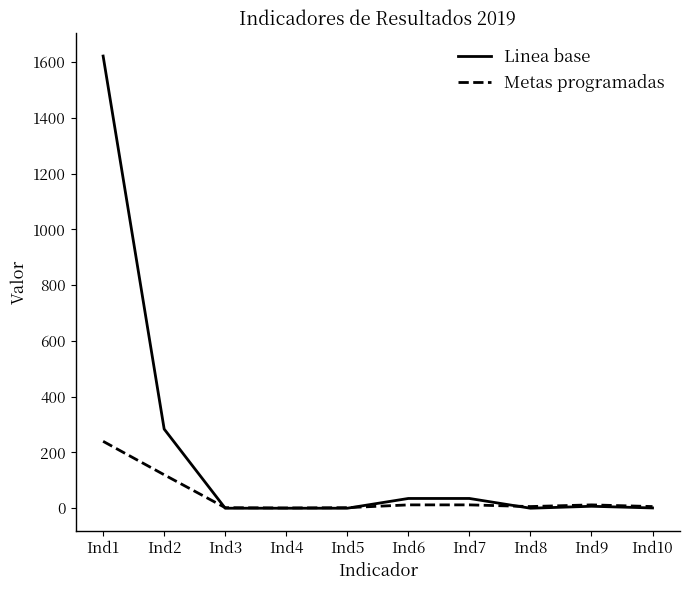

List the series in order of their peak value, highest first.

Linea base, Metas programadas